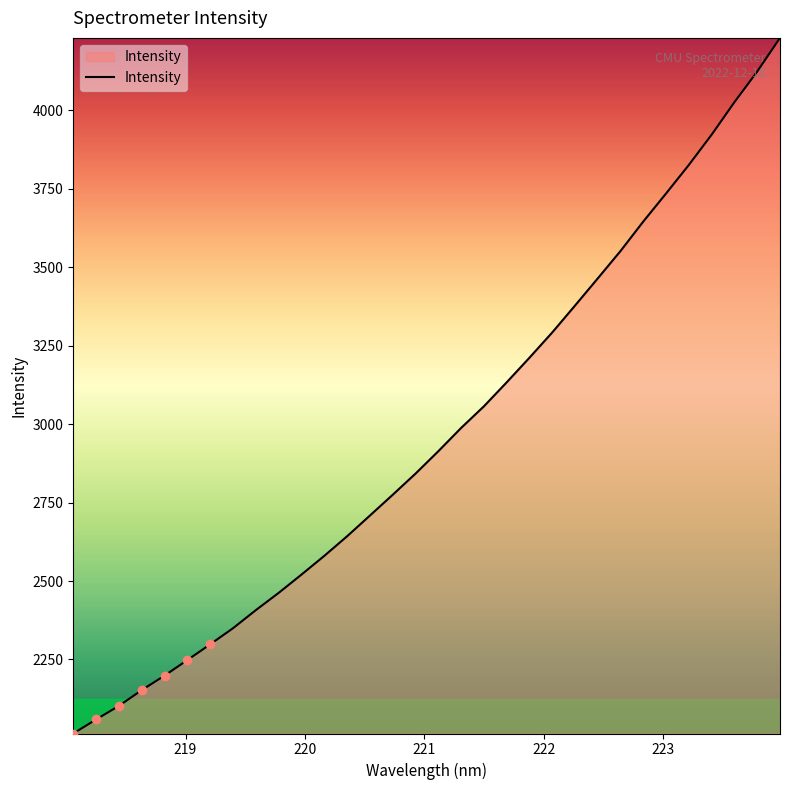

What is the minimum value for Intensity?

2014.0